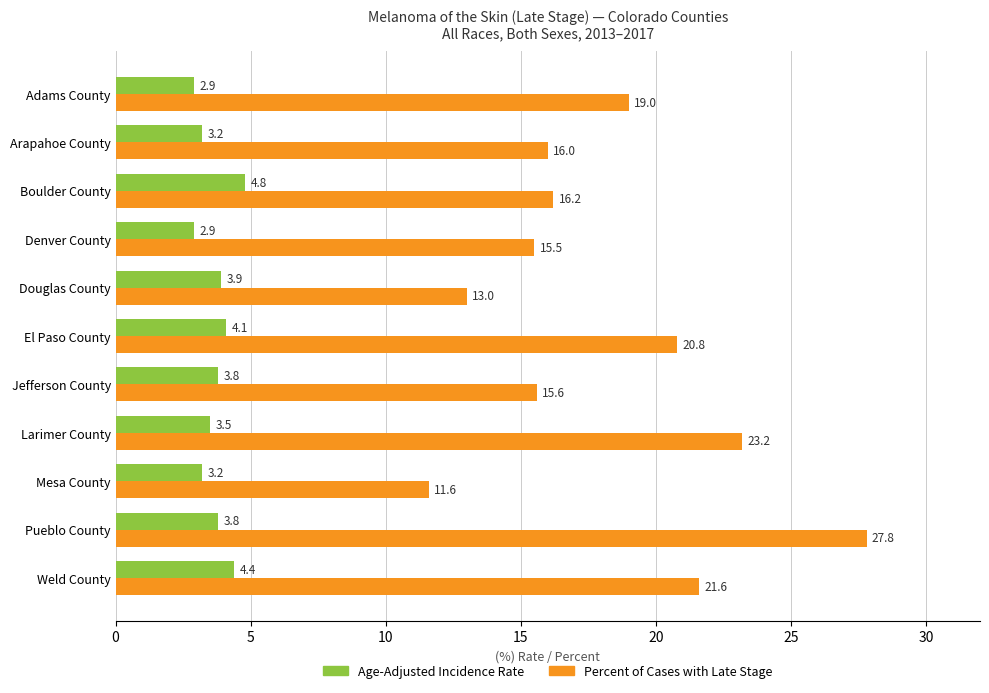

What is the sum of all Percent of Cases with Late Stage values?

200.3